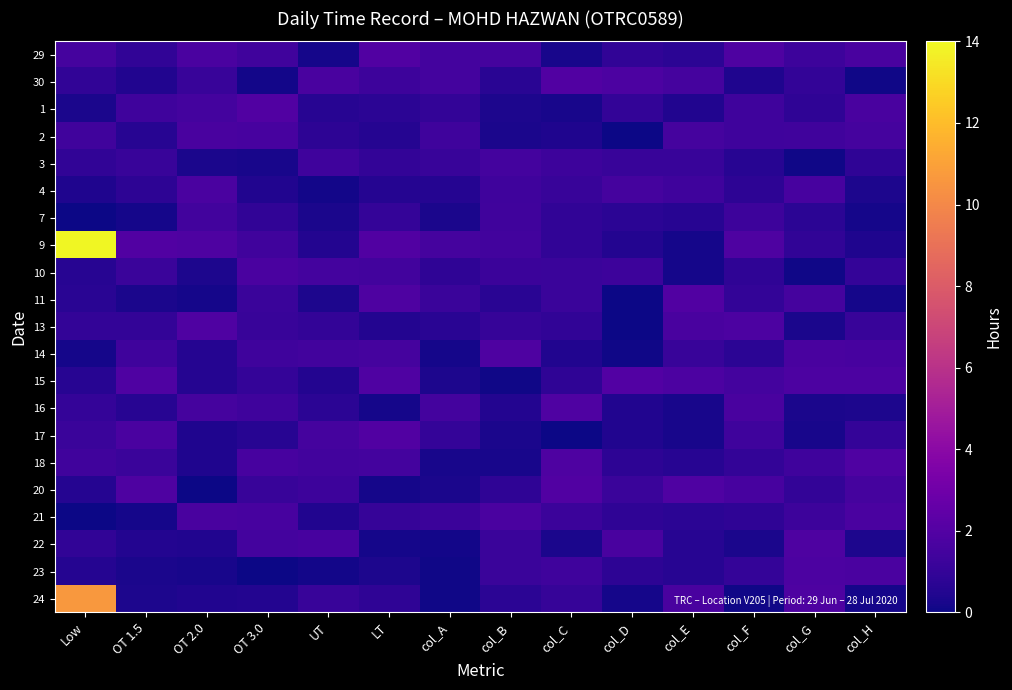

Which label corresponds to the smallest value in the chart?

col_D